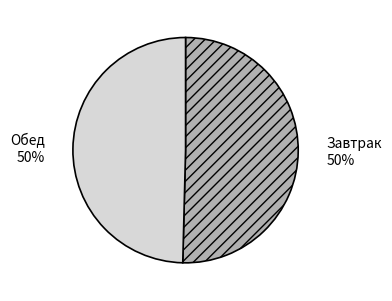

Is the sum of Завтрак and Обед greater than half?

Yes